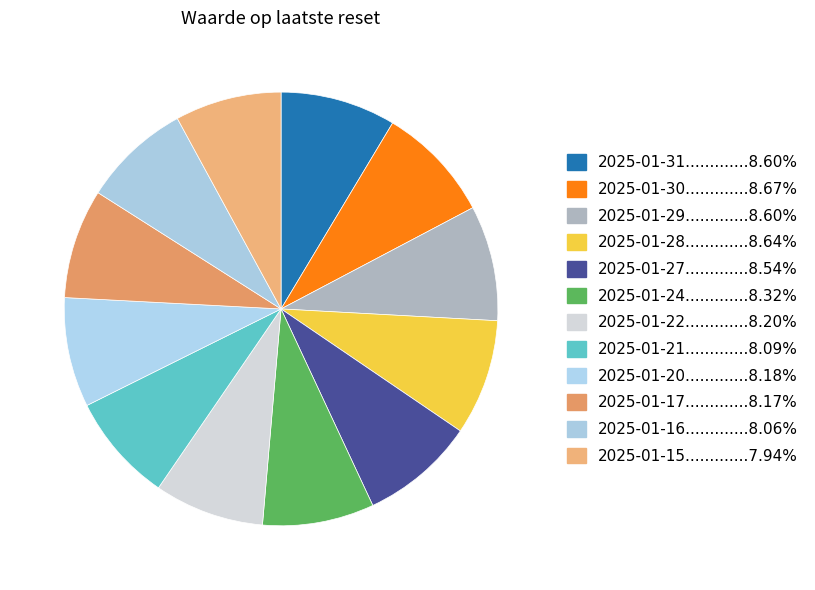

Count the number of slices in the pie.

12